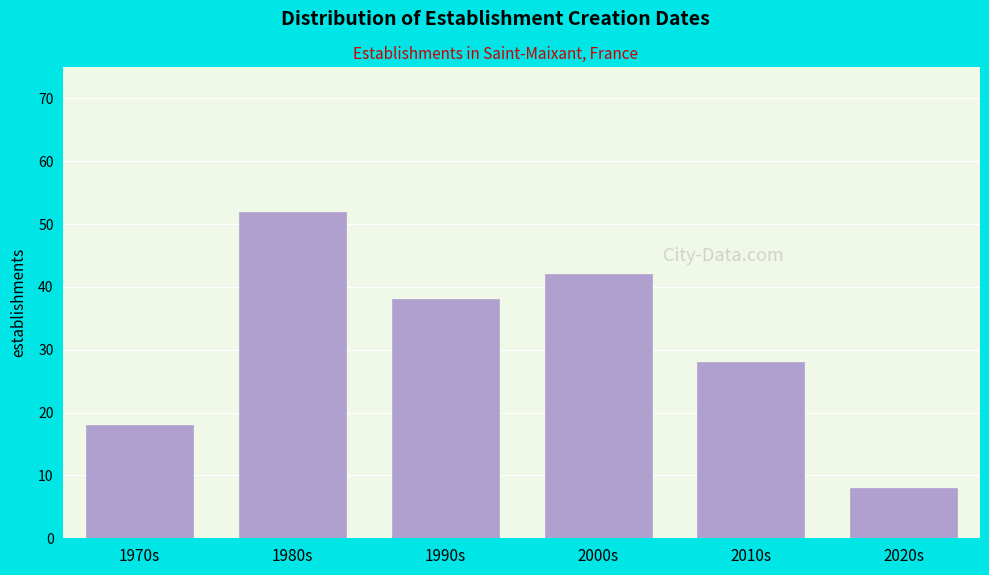

Reading left to right, what are all the values shown in this chart?

18	52	38	42	28	8